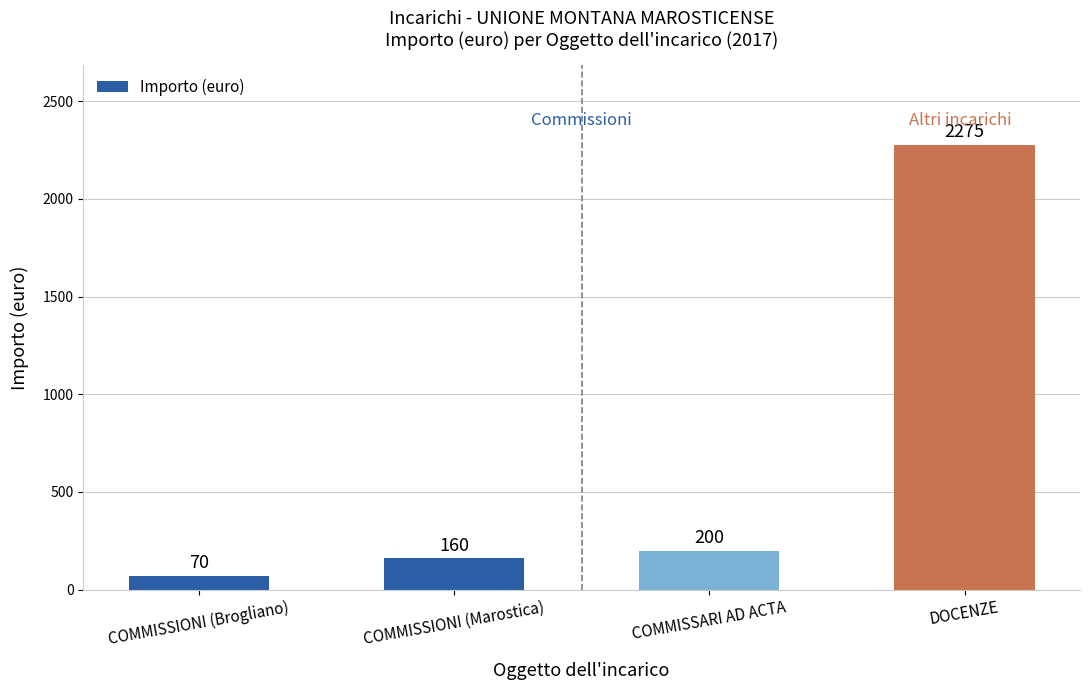

What is the minimum value shown in the chart?

70